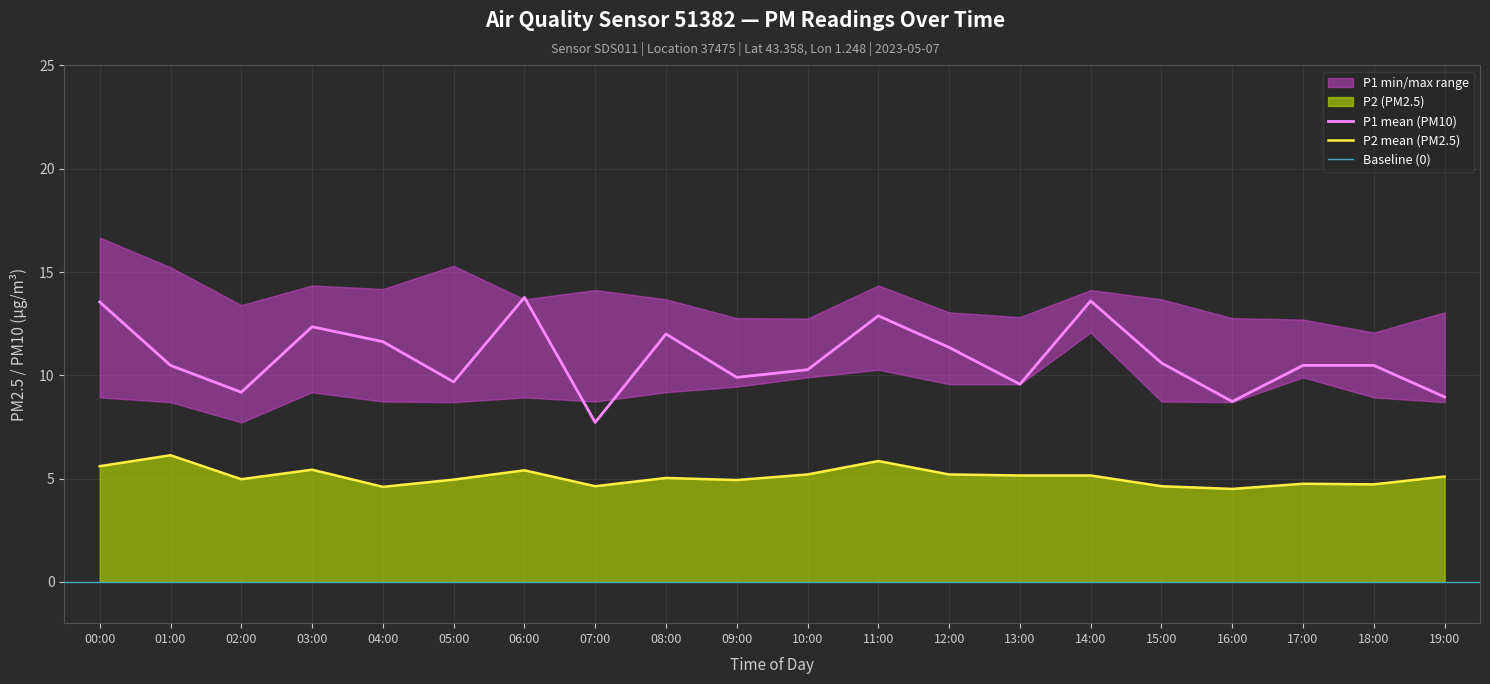

Reading left to right, extract all data points from this chart.

P1: 00:00=13.6	01:00=10.5	02:00=9.2	03:00=12.3	04:00=11.6	05:00=9.7	06:00=13.8	07:00=7.7	08:00=12.0	09:00=9.9	10:00=10.3	11:00=12.9	12:00=11.3	13:00=9.6	14:00=13.6	15:00=10.6	16:00=8.7	17:00=10.5	18:00=10.5	19:00=8.9
P2: 00:00=5.6	01:00=6.1	02:00=5.0	03:00=5.4	04:00=4.6	05:00=5.0	06:00=5.4	07:00=4.6	08:00=5.0	09:00=4.9	10:00=5.2	11:00=5.8	12:00=5.2	13:00=5.2	14:00=5.2	15:00=4.6	16:00=4.5	17:00=4.8	18:00=4.7	19:00=5.1